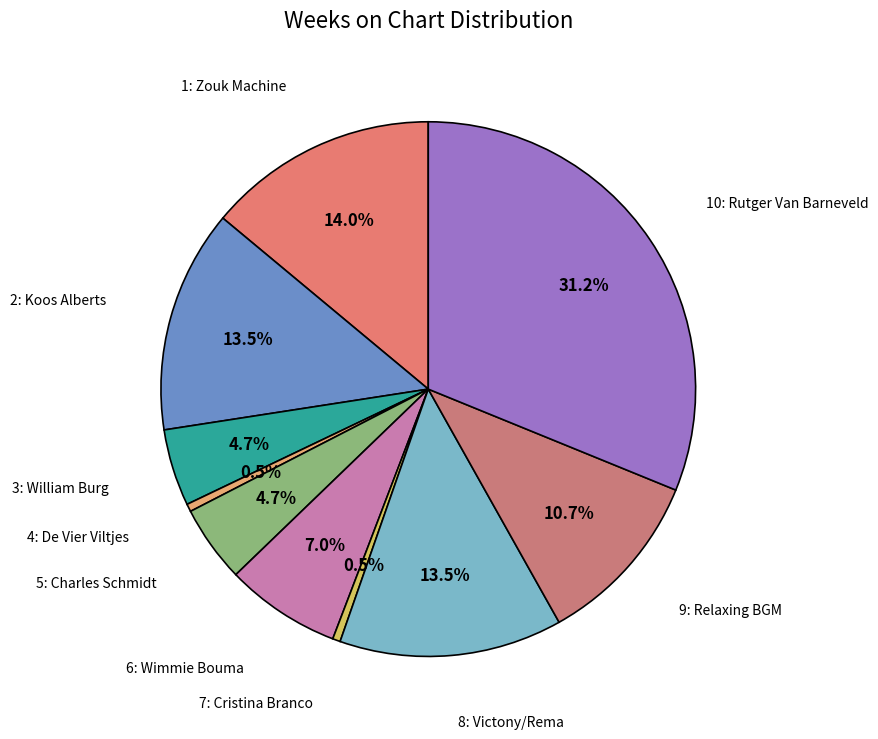

Rank the categories by value from highest to lowest.

10: Rutger Van Barneveld, 1: Zouk Machine, 2: Koos Alberts, 8: Victony/Rema, 9: Relaxing BGM, 6: Wimmie Bouma, 3: William Burg, 5: Charles Schmidt, 4: De Vier Viltjes, 7: Cristina Branco